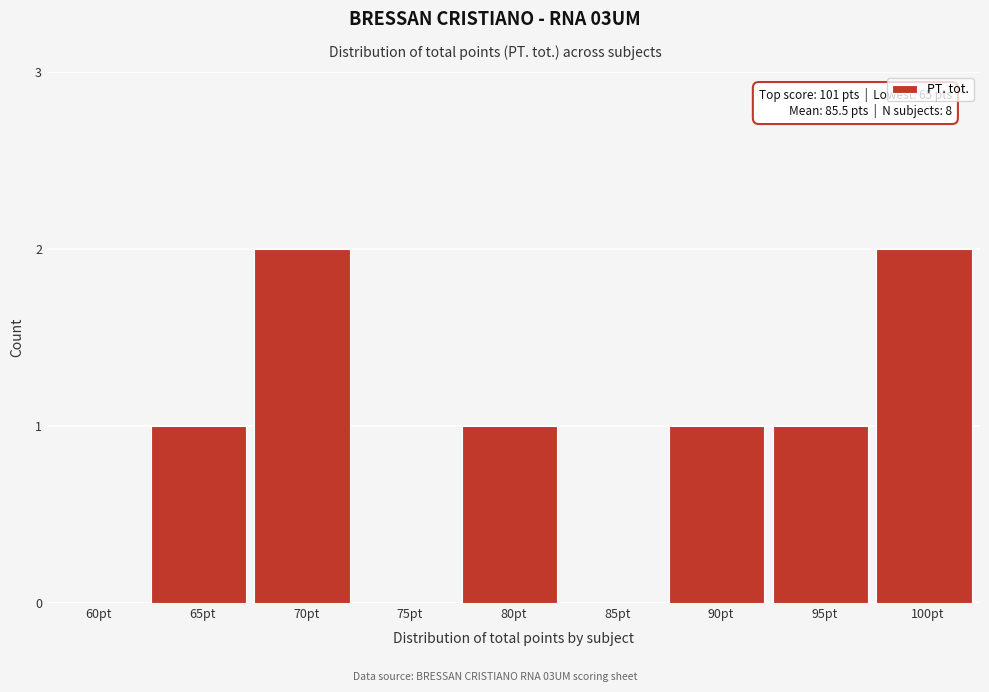

Reading left to right, what are all the values shown in this chart?

60pt=0	65pt=1	70pt=2	75pt=0	80pt=1	85pt=0	90pt=1	95pt=1	100pt=2